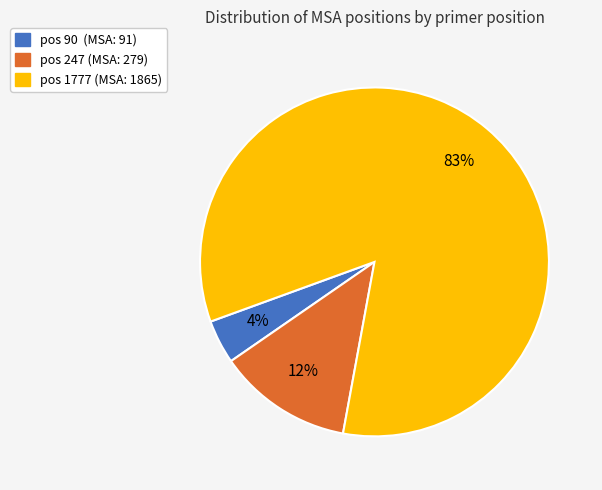

To the nearest percent, what is the combined percentage of pos 90 and pos 1777?

88%